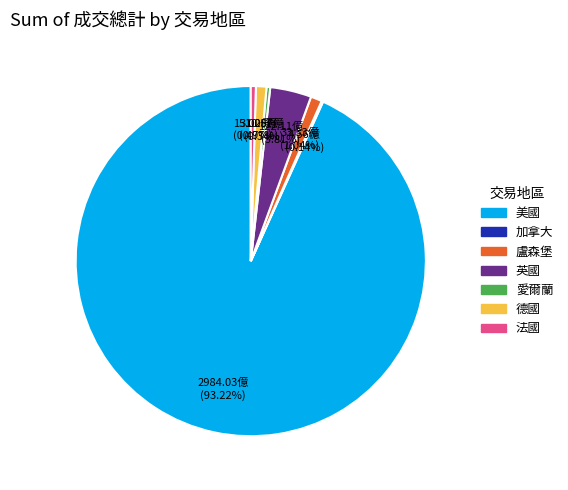

Which has a higher value, 英國 or 法國?

英國